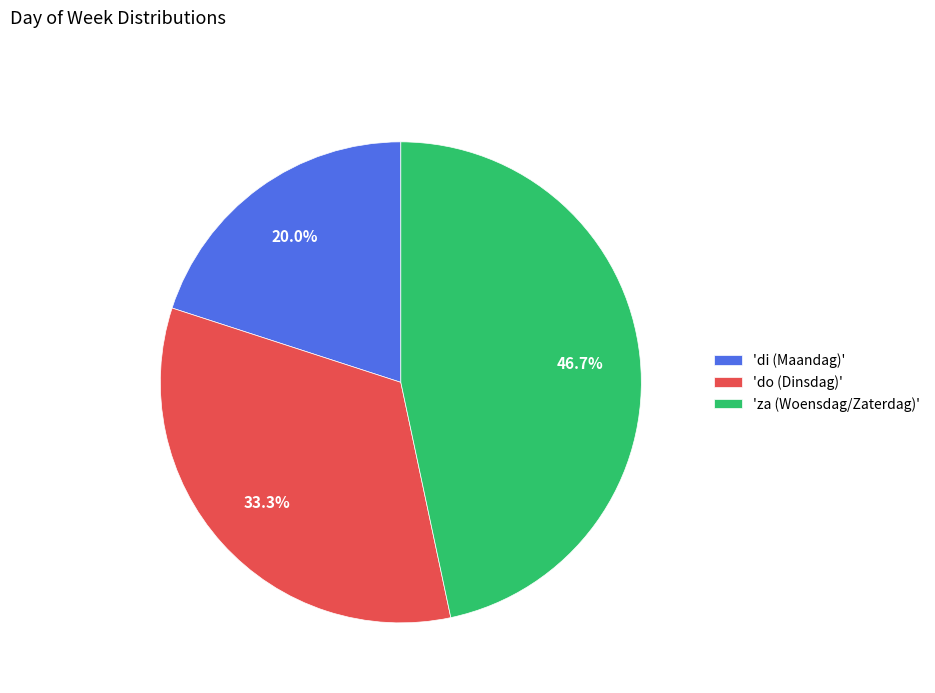

Combined, what portion of the pie is 'di (Maandag)' and 'za (Woensdag/Zaterdag)'?

66.7%